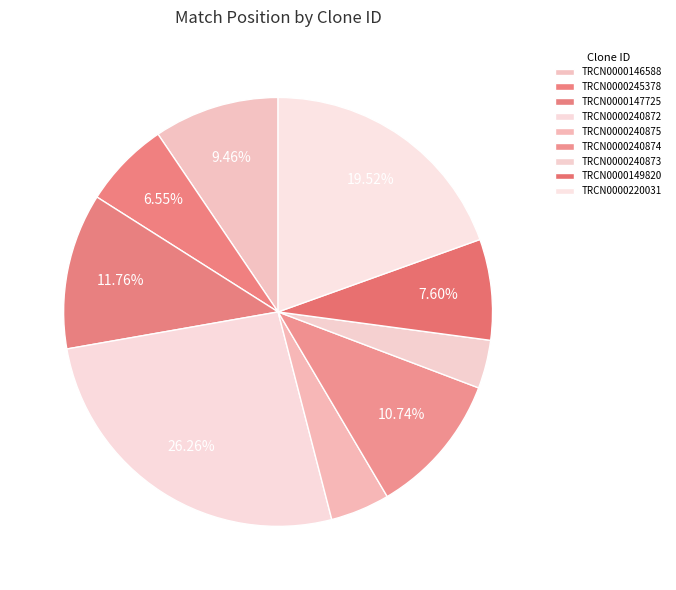

To the nearest percent, what is the combined percentage of TRCN0000240874 and TRCN0000240872?

37%